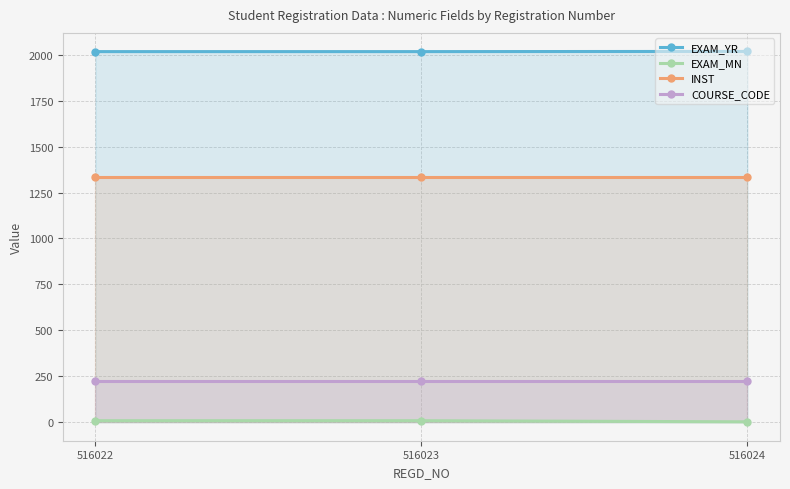

What is the sum of all EXAM_YR values?

6052